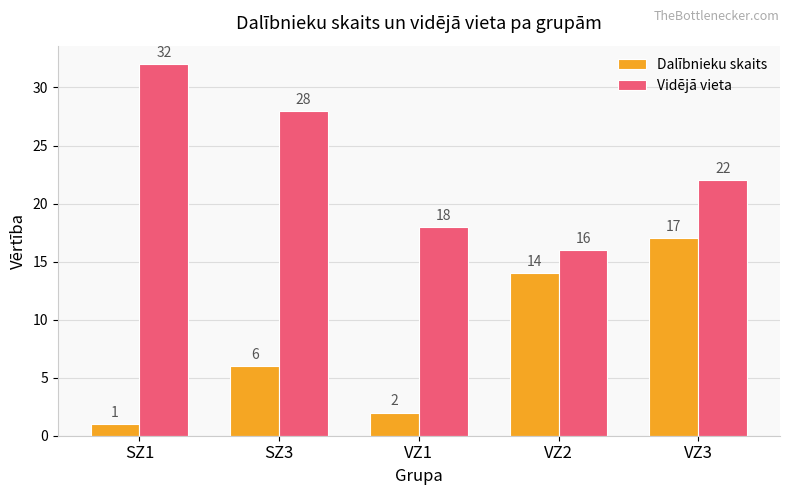

Is the value of Vidējā vieta at VZ1 greater than the value of Dalībnieku skaits at VZ2?

Yes